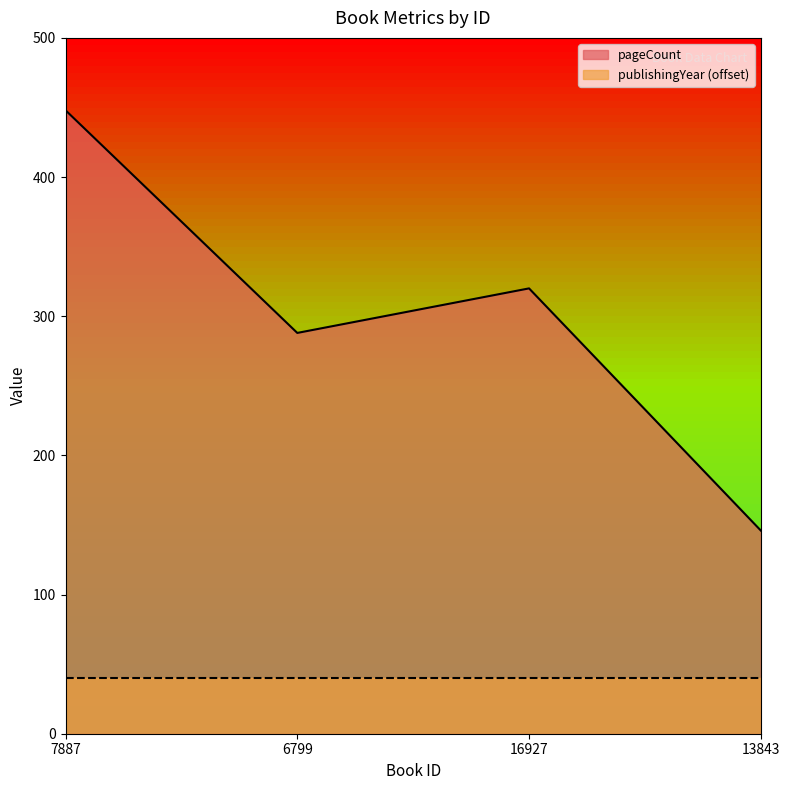

Between 7887 and 16927, which is larger?

7887